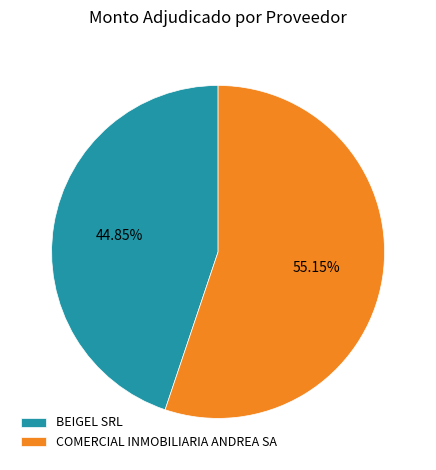

Is BEIGEL SRL the majority of the pie?

No